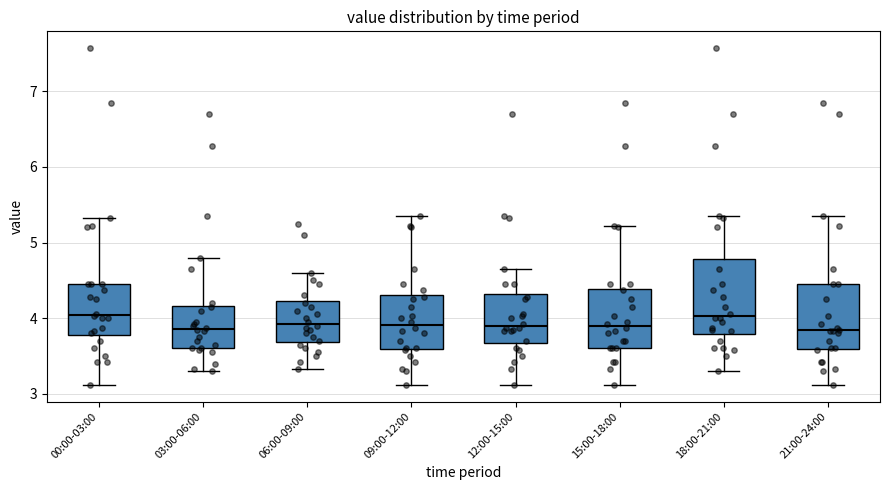

Reading left to right, transcribe this box plot: for each box, give where its median line is, the range the box spans, and where its two whiskers end, as read against the y-axis. The values are not printed on the chart, so give them approximately, as read against the axis.

00:00-03:00: median 4.0, box 3.8 to 4.5, whiskers 3.1 to 5.3
03:00-06:00: median 3.9, box 3.6 to 4.2, whiskers 3.3 to 4.8
06:00-09:00: median 3.9, box 3.7 to 4.2, whiskers 3.3 to 4.6
09:00-12:00: median 3.9, box 3.6 to 4.3, whiskers 3.1 to 5.4
12:00-15:00: median 3.9, box 3.7 to 4.3, whiskers 3.1 to 4.7
15:00-18:00: median 3.9, box 3.6 to 4.4, whiskers 3.1 to 5.2
18:00-21:00: median 4.0, box 3.8 to 4.8, whiskers 3.3 to 5.4
21:00-24:00: median 3.8, box 3.6 to 4.5, whiskers 3.1 to 5.4